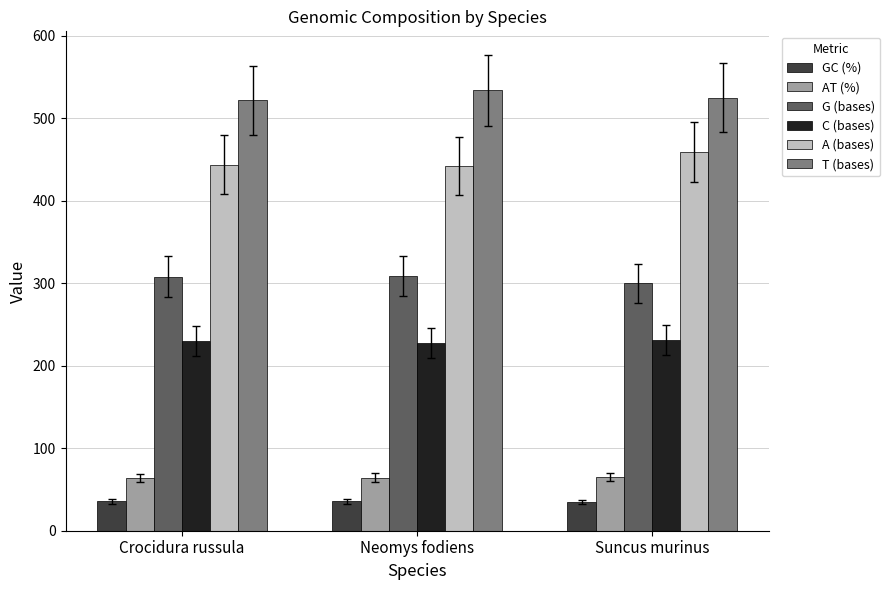

What is the average value of the C (bases) series?

229.7